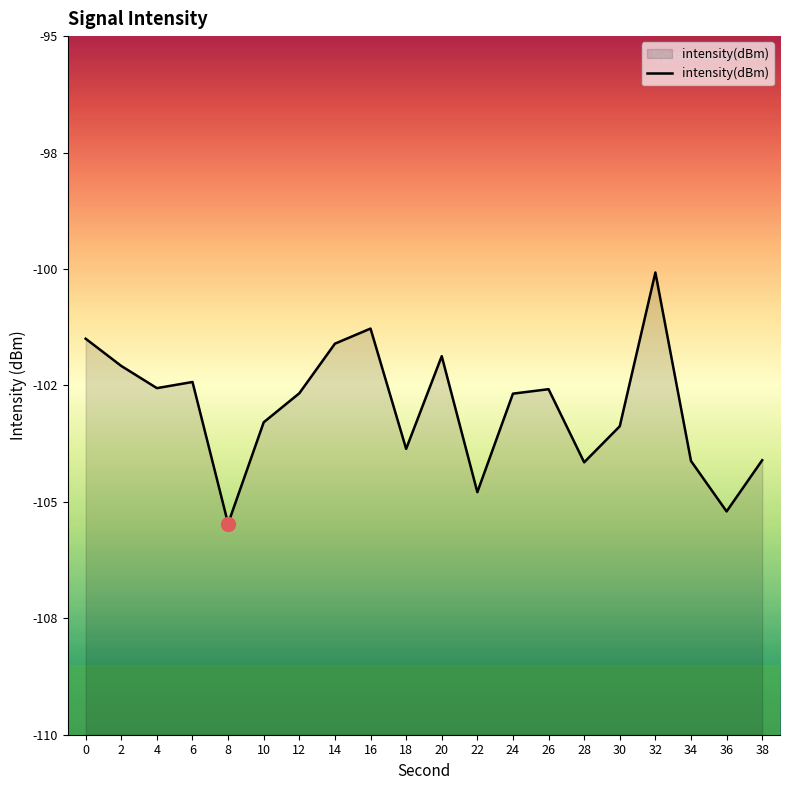

Reading left to right, transcribe all the data shown in this chart.

-101.5	-102.1	-102.6	-102.4	-105.5	-103.3	-102.7	-101.6	-101.3	-103.9	-101.9	-104.8	-102.7	-102.6	-104.2	-103.4	-100.1	-104.1	-105.2	-104.1